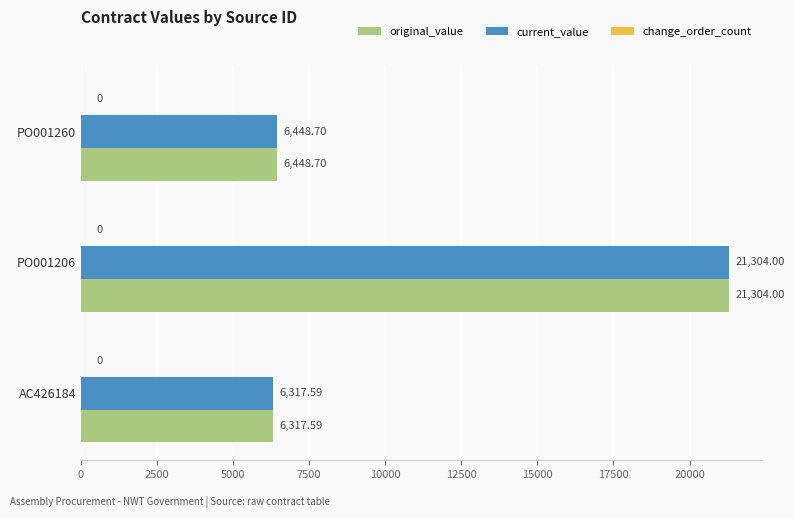

Count the number of categories in the chart.

3